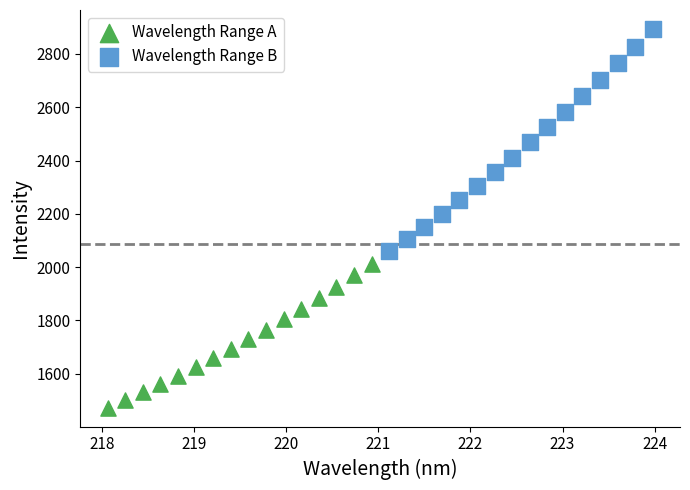

Which series reaches the maximum Y coordinate?

Wavelength Range B